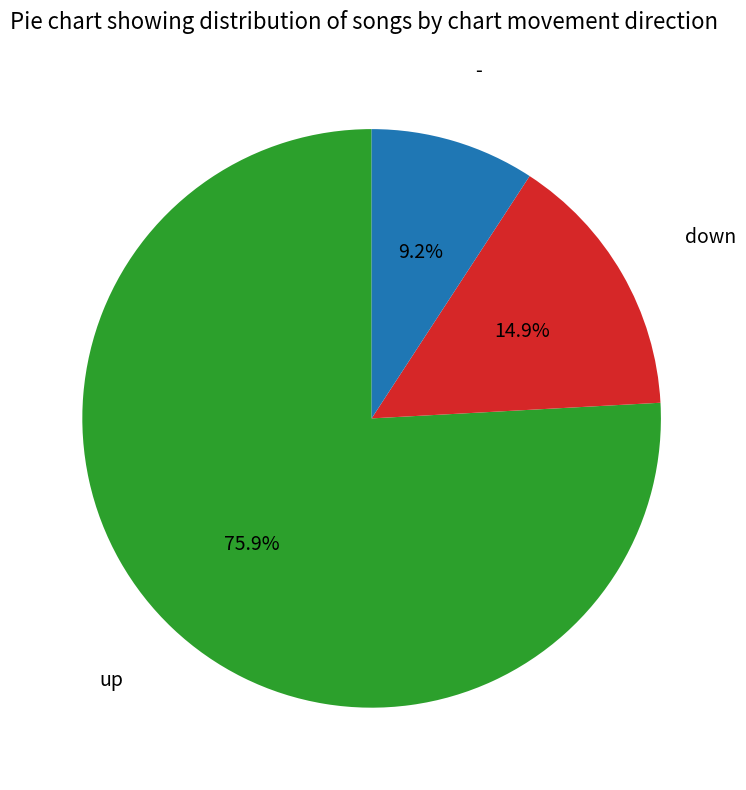

Is there any slice that represents more than half of the pie?

Yes